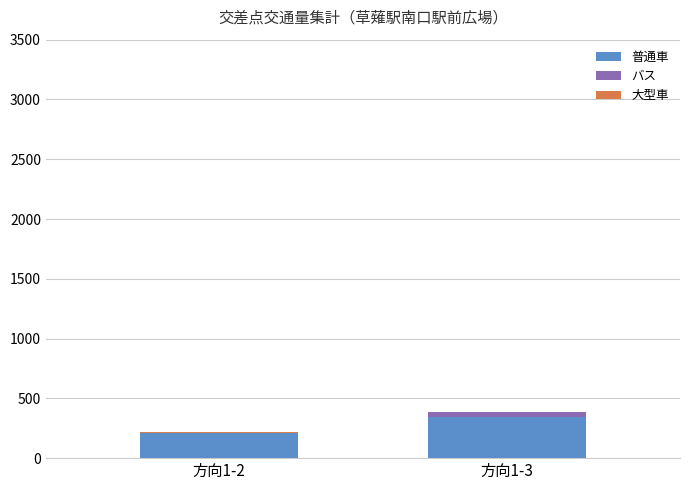

Count the number of data series in this chart.

3